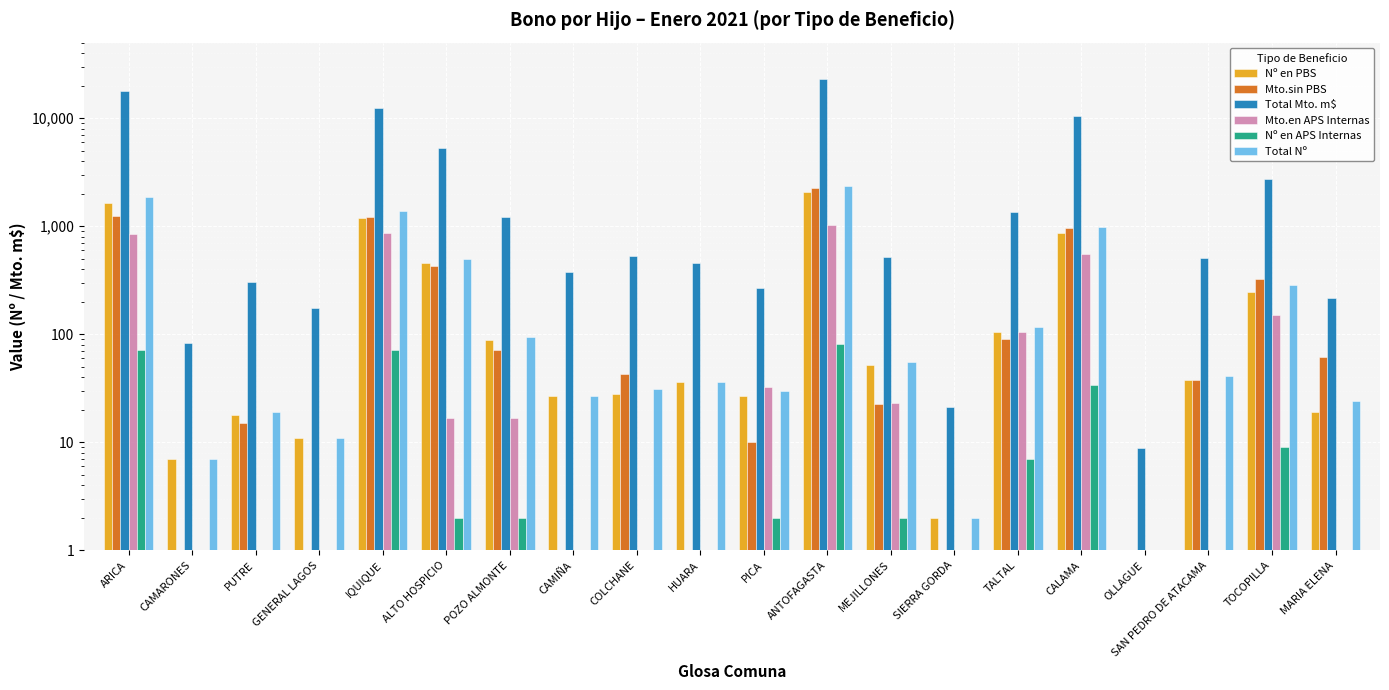

What is the greatest value displayed?

22851.2